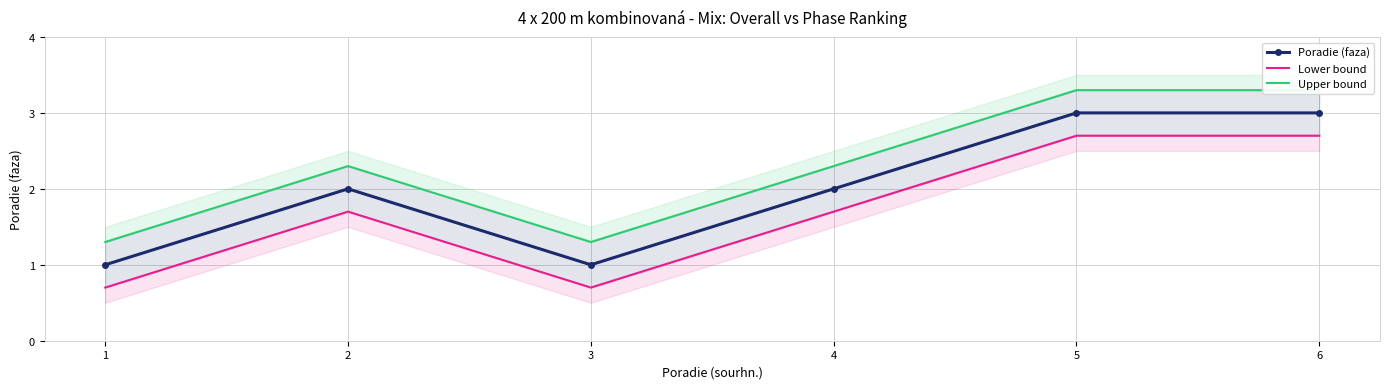

What is the value of the Upper bound point at the 3rd from the left?

1.3